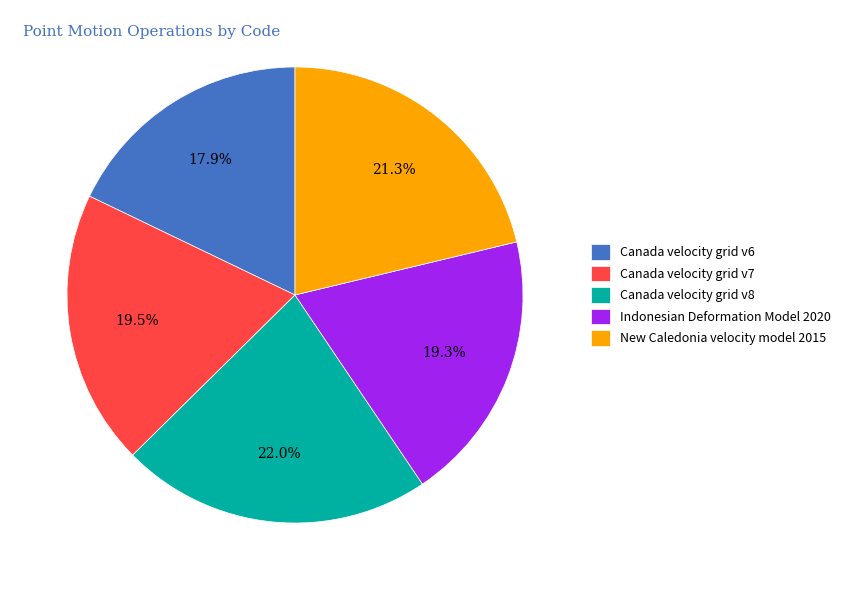

To the nearest percent, what is the difference between the largest and smallest slice percentages?

4%